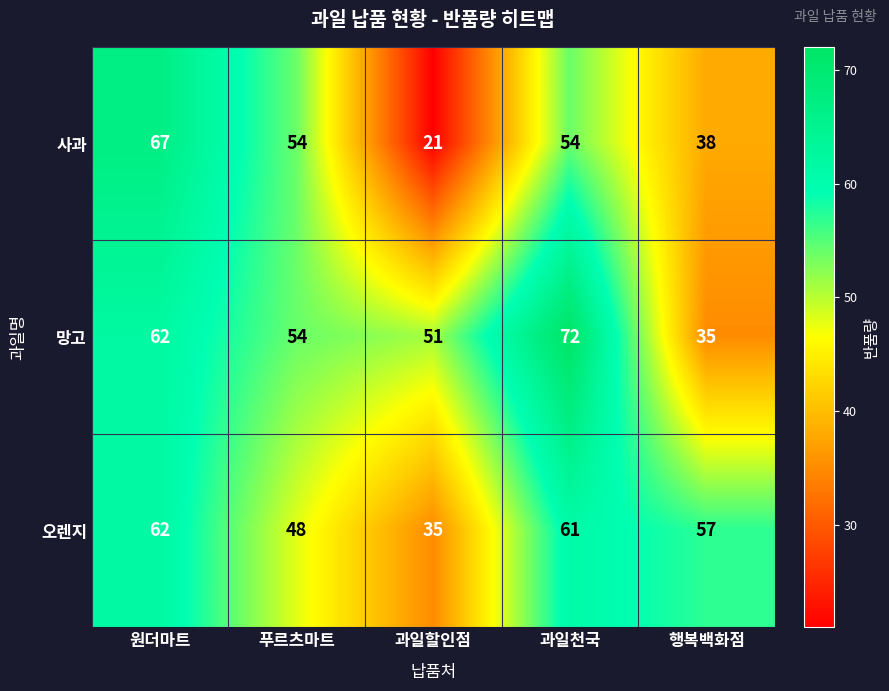

What is the sum of the 사과 values at 행복백화점 and 원더마트?

105